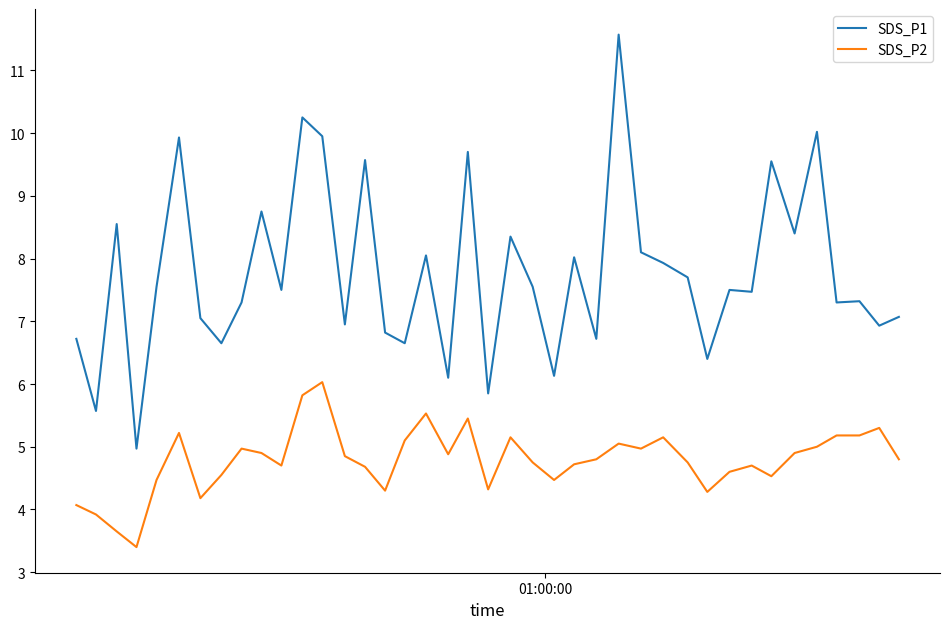

What is the highest value of the SDS_P1 series?

11.6